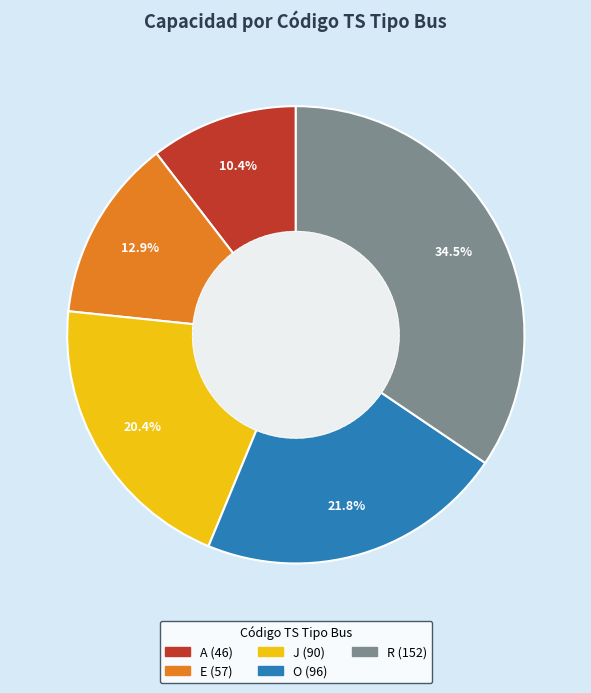

Rank the categories by value from highest to lowest.

R, O, J, E, A